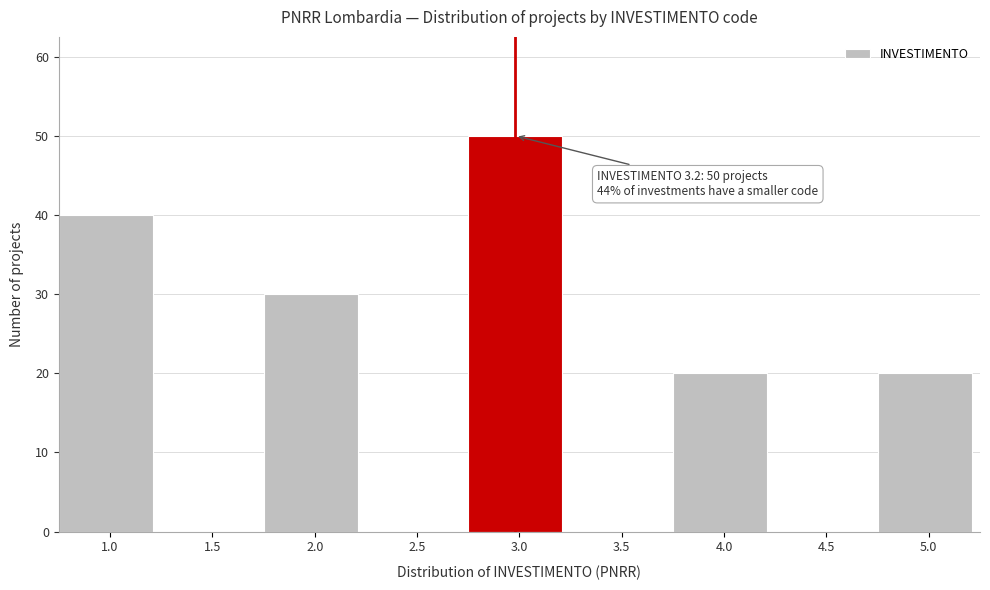

Reading left to right, what are all the values shown in this chart?

1.0=40	1.5=0	2.0=30	2.5=0	3.0=50	3.5=0	4.0=20	4.5=0	5.0=20